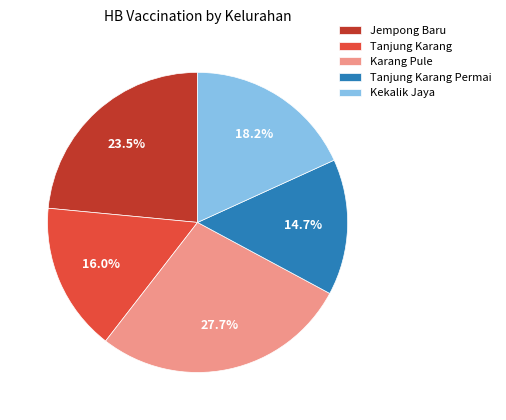

Rank the categories by value from lowest to highest.

Tanjung Karang Permai, Tanjung Karang, Kekalik Jaya, Jempong Baru, Karang Pule